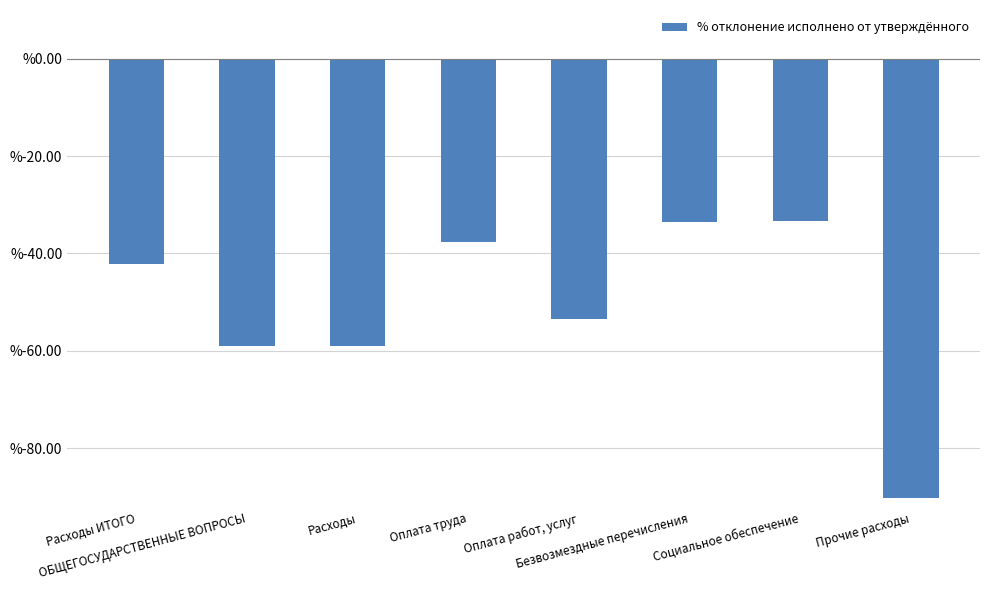

What is the value of the 3rd bar from the left?

-59.0